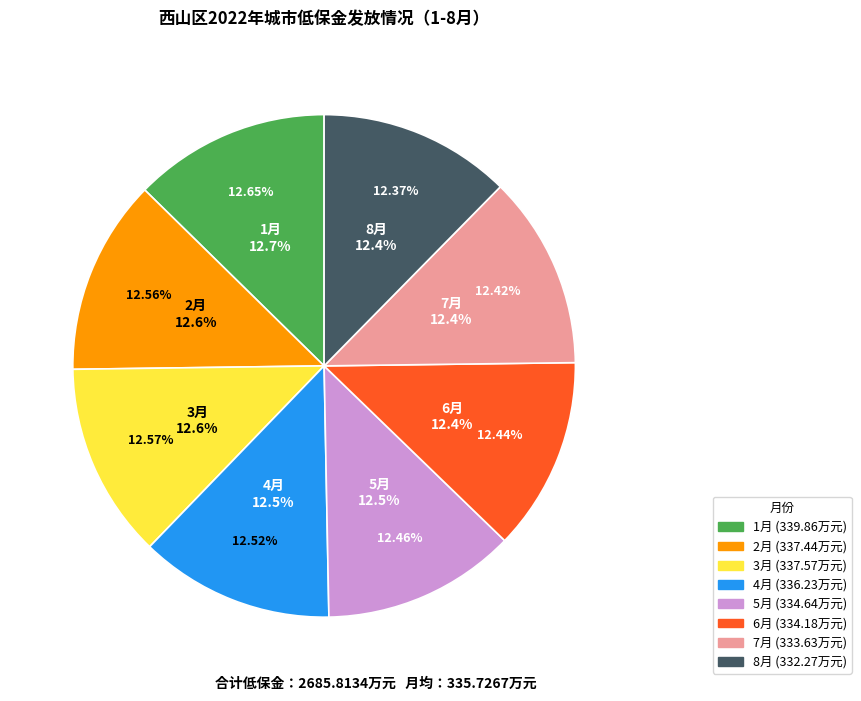

To the nearest percent, what is the average slice percentage?

12%